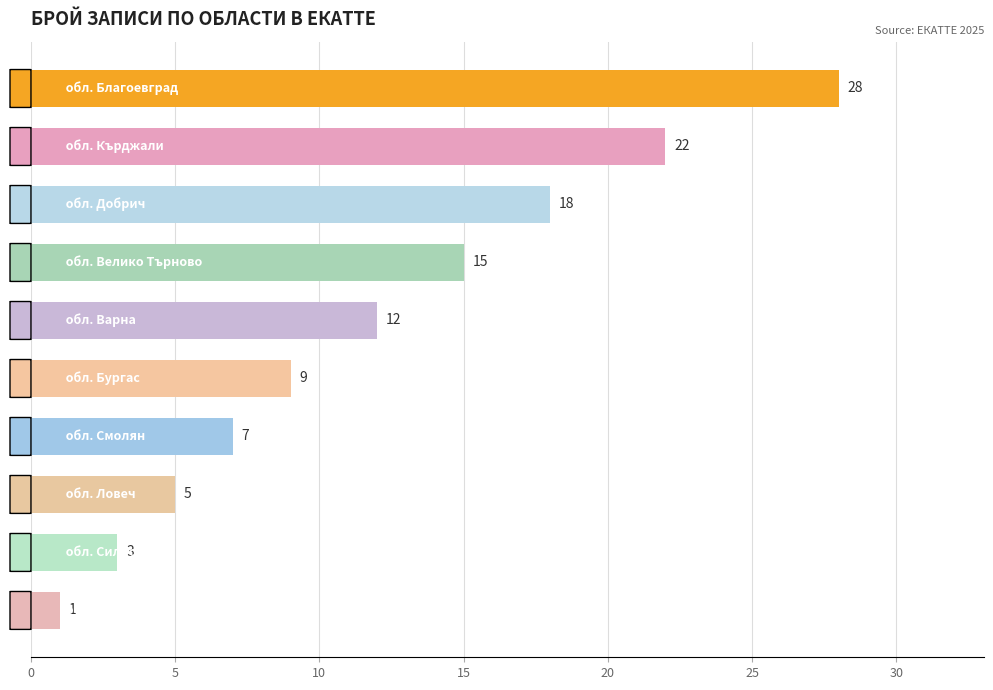

What is the difference between the maximum and second lowest values?

25